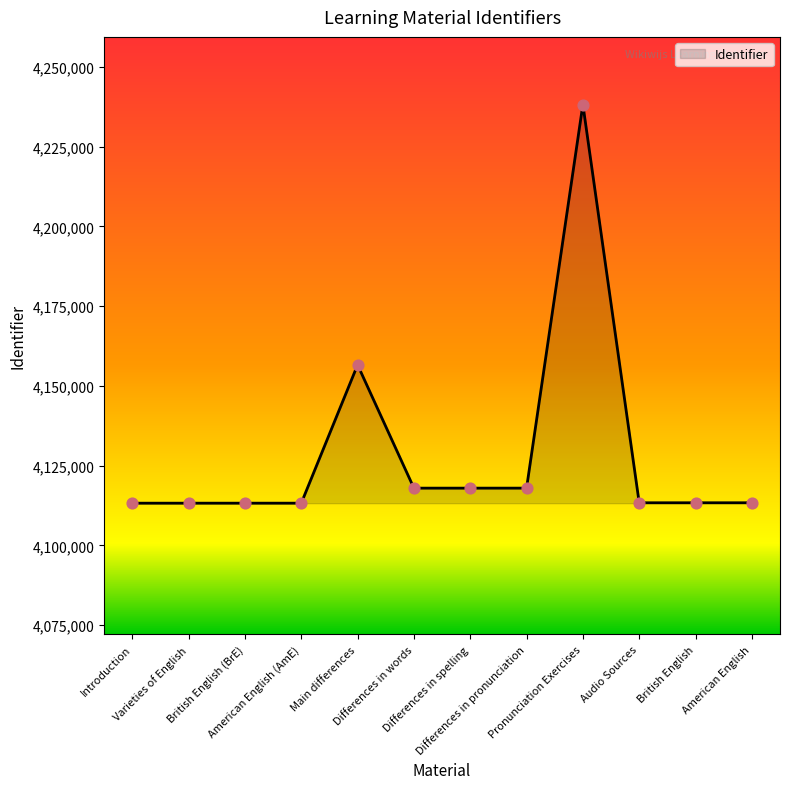

Approximately how many times larger is the value at American English compared to Differences in pronunciation?

1.0